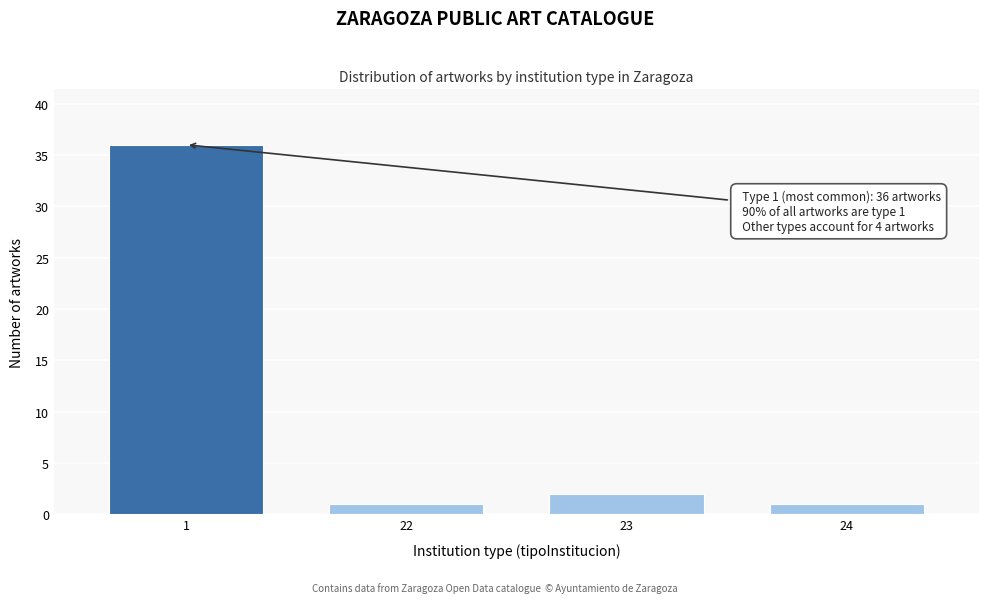

Reading left to right, list all the values displayed in this chart.

1=36	22=1	23=2	24=1